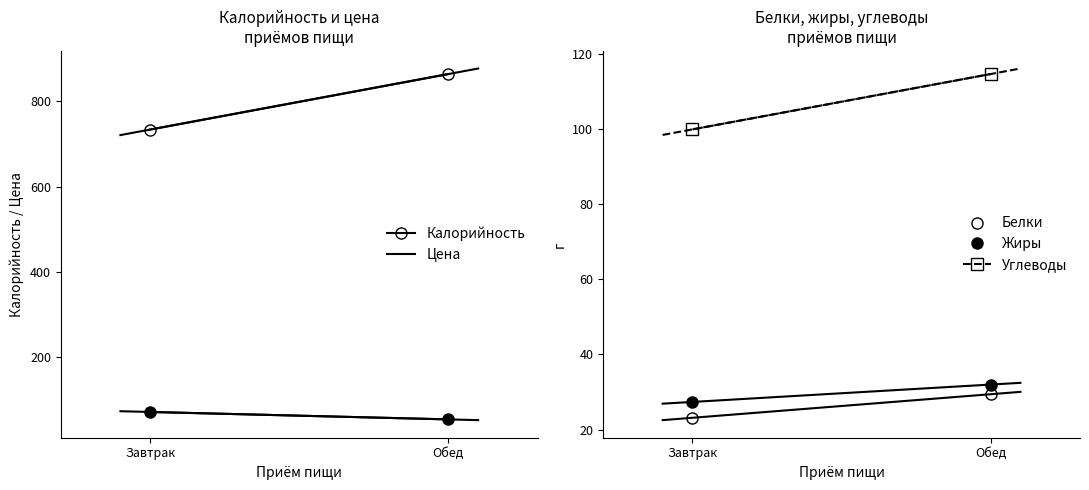

True or false: Углеводы has a value of 114.6 at Обед.

True